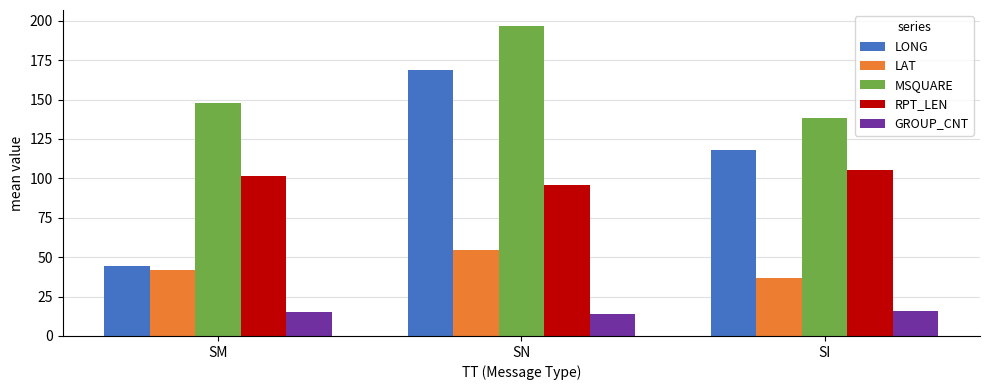

What is the sum of the LAT values at SI and SM?

78.9